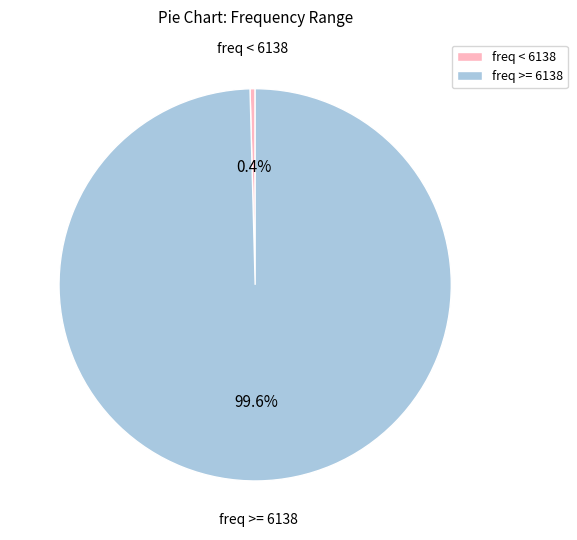

What is the largest slice in the pie chart?

freq >= 6138